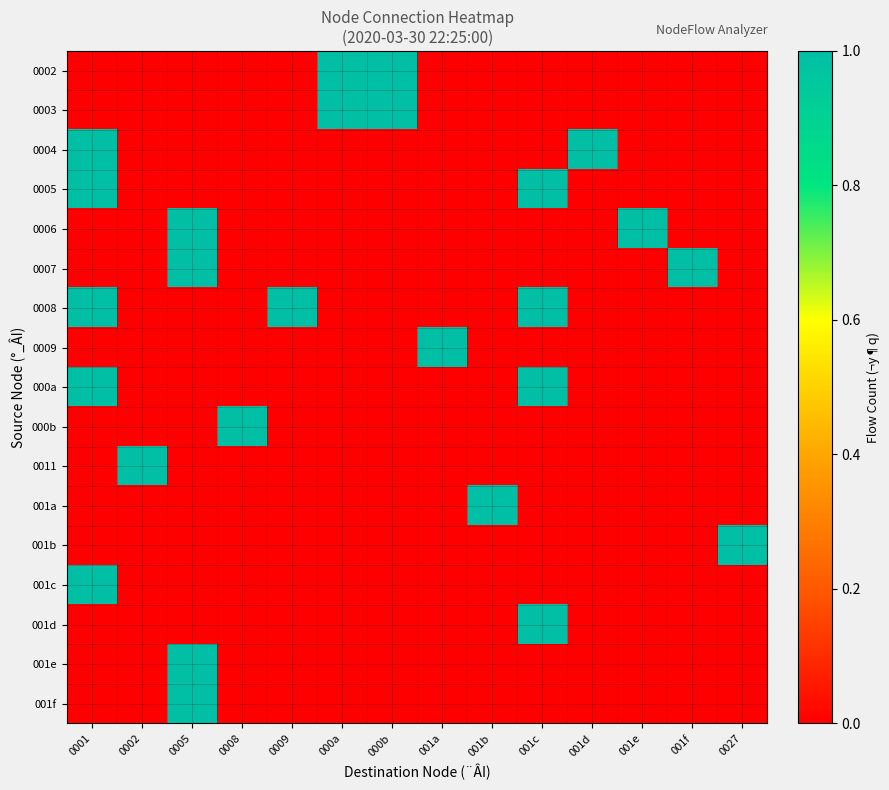

What is the spread (max minus min) of values at 0027?

1